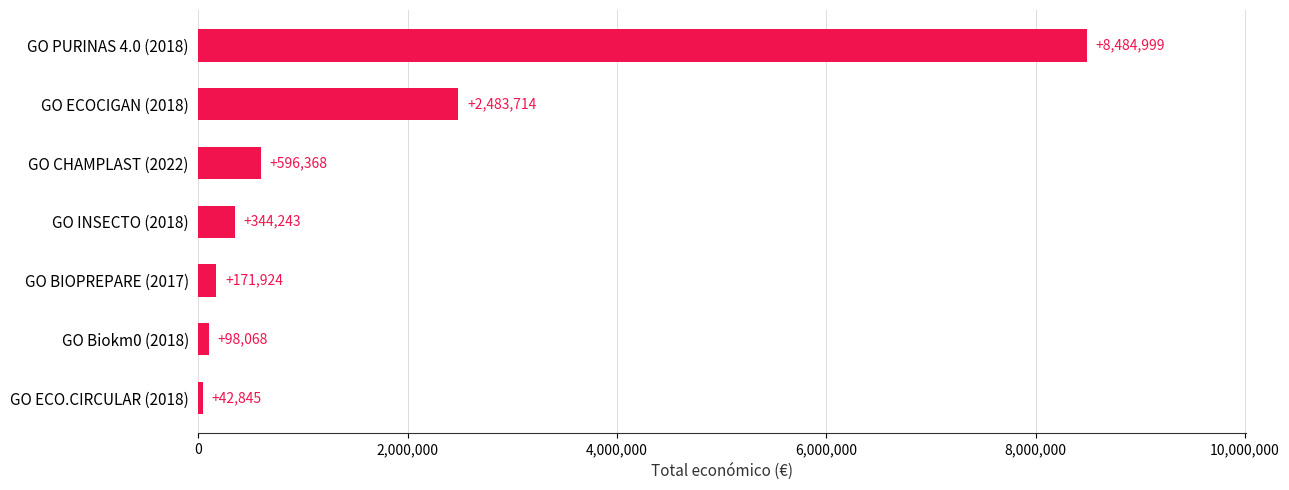

What is the difference between the maximum and minimum values?

8442154